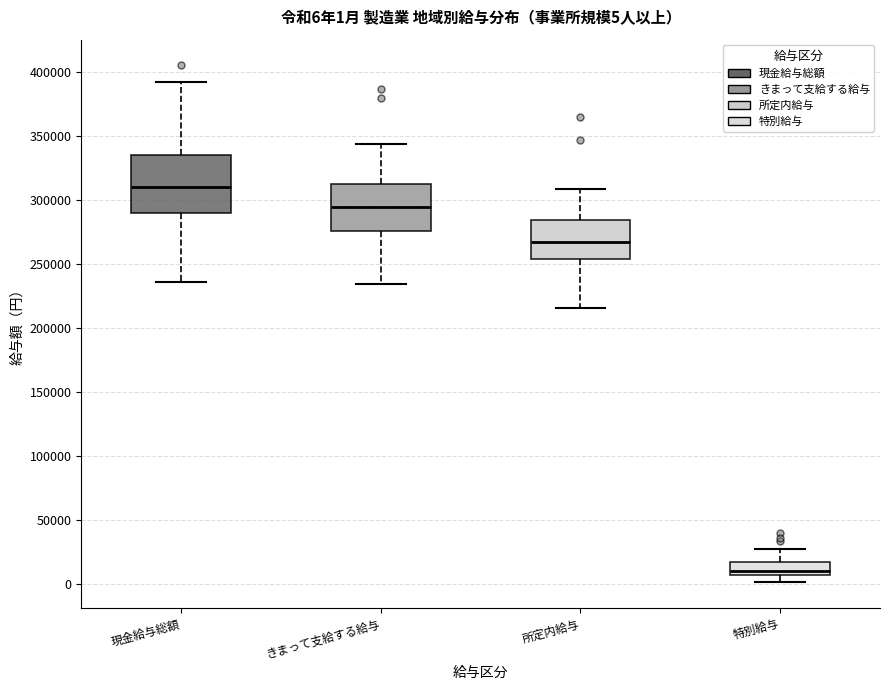

Which box has the lowest median line?

特別給与